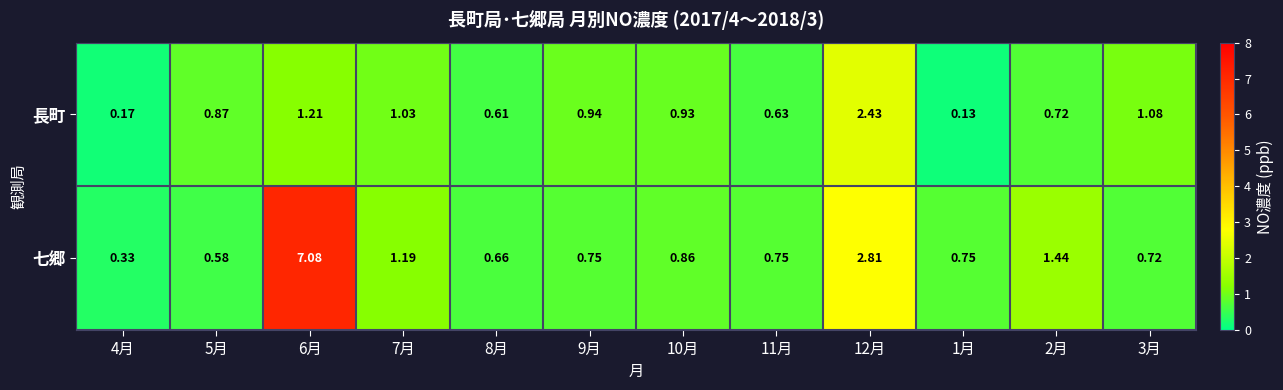

List the series in order of their overall mean, lowest first.

長町, 七郷